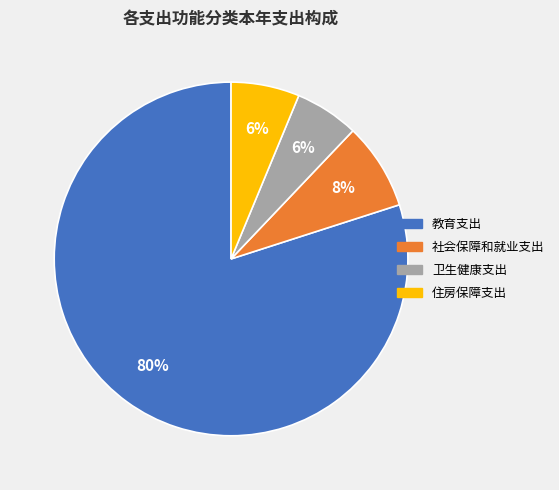

Is the sum of 社会保障和就业支出 and 教育支出 greater than half?

Yes